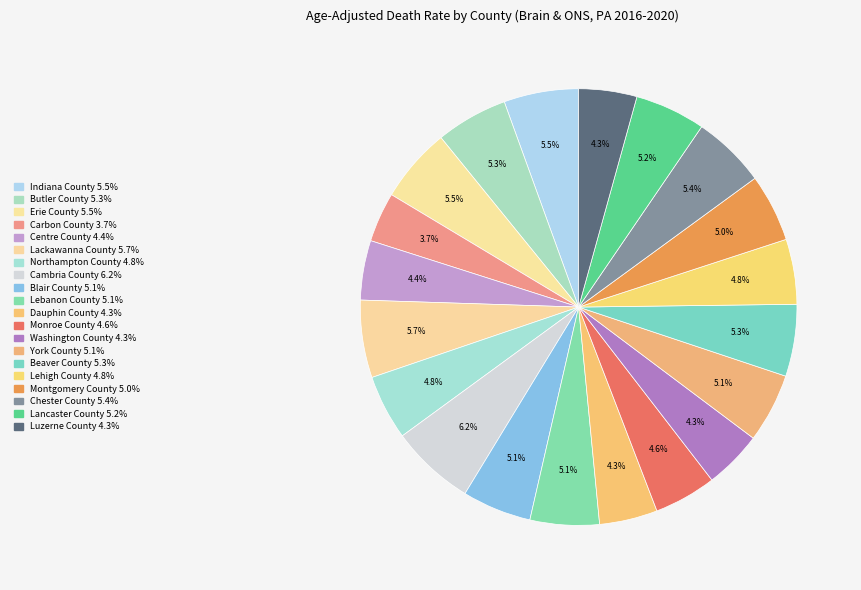

The Erie County slice represents 6% of the pie. True or false?

True